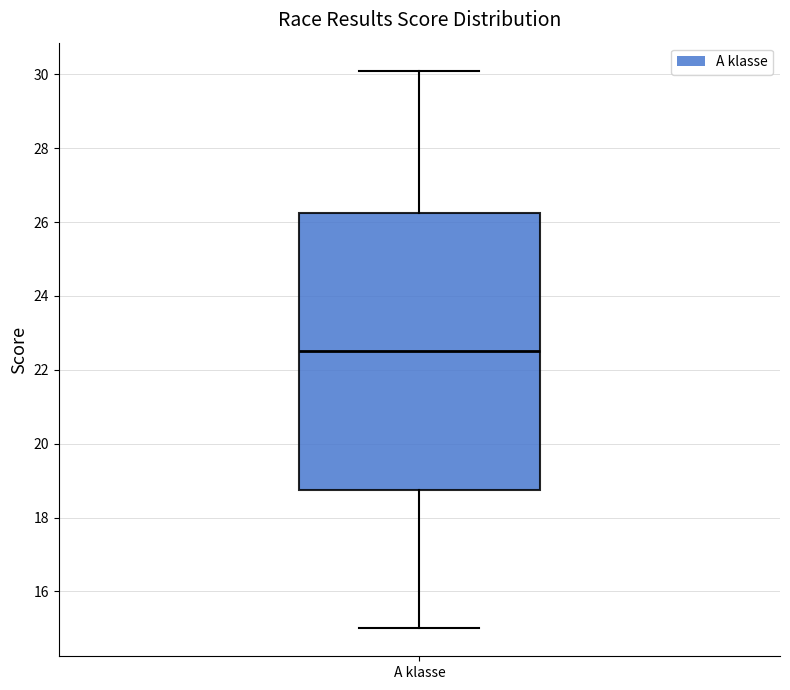

Transcribe this box plot: give where the median line is, the range the box spans, and where the two whiskers end, as read against the y-axis. The values are not printed on the chart, so give them approximately, as read against the axis.

median 22.6, box 18.8 to 26.2, whiskers 15.0 to 30.2